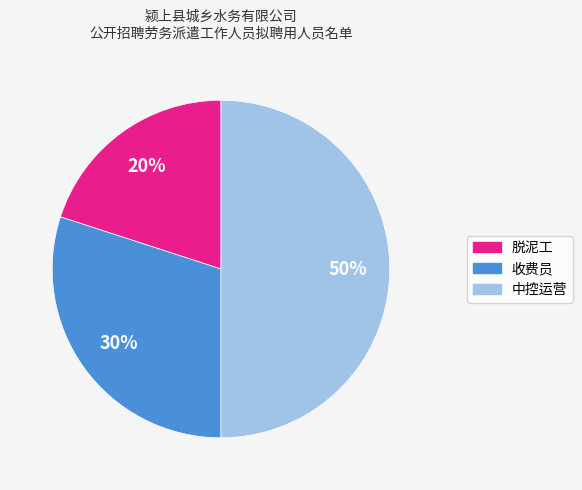

Which slice is the smallest?

脱泥工